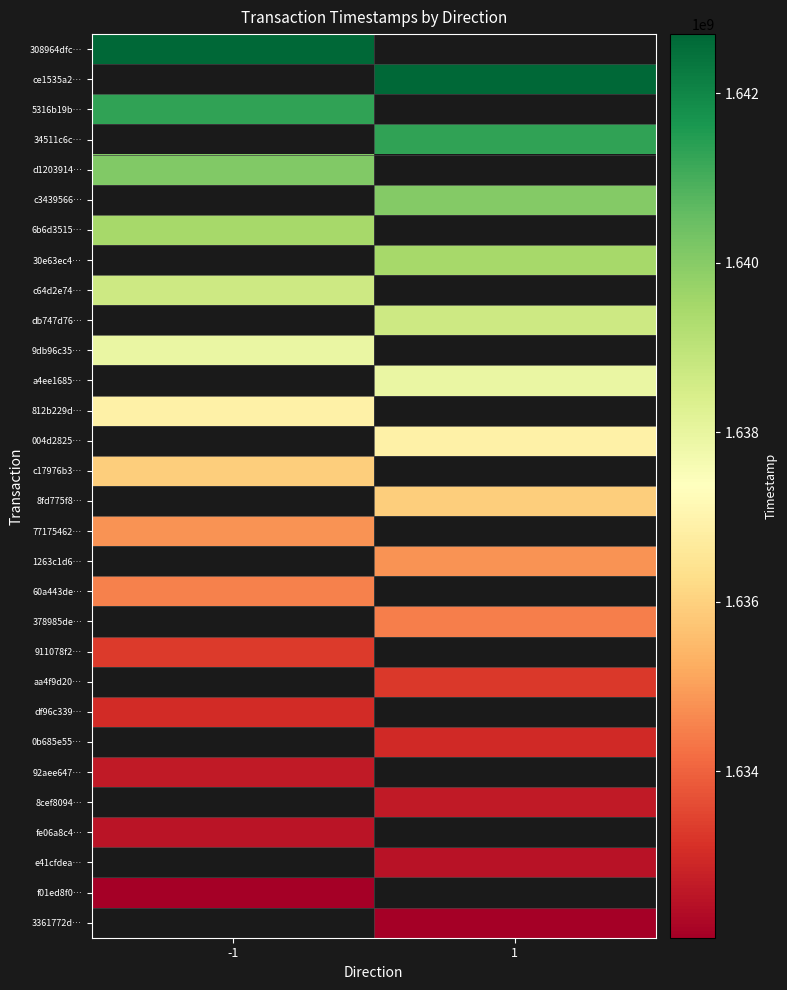

Count the number of categories in the chart.

2